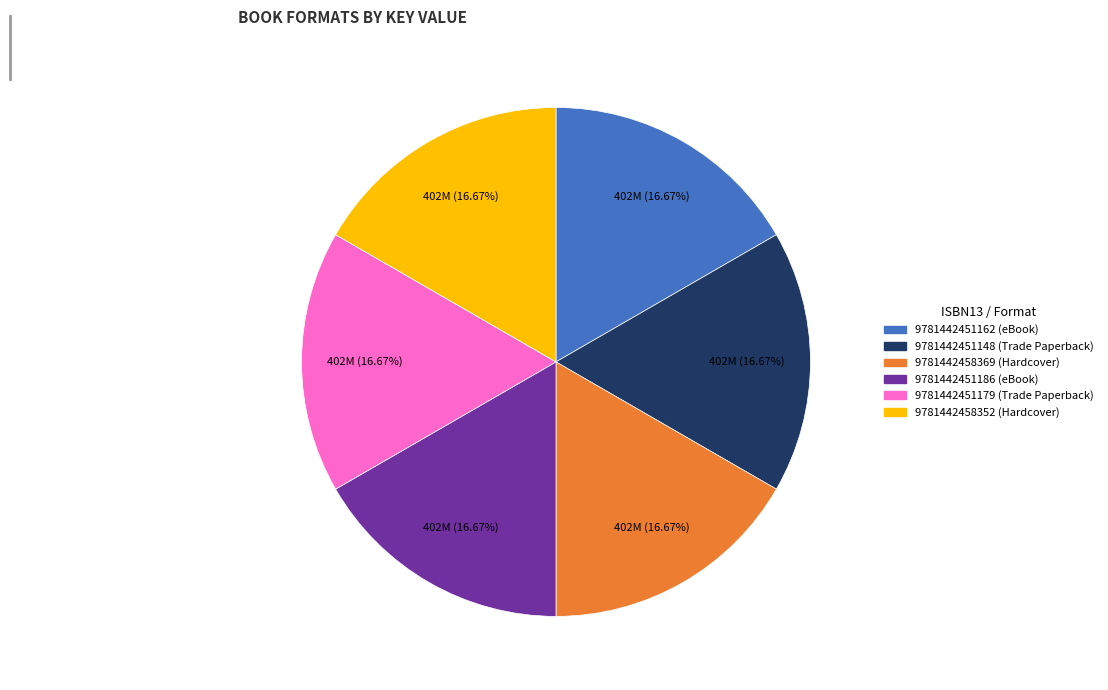

Combined, do 9781442451186 (eBook) and 9781442458352 (Hardcover) account for over 50%?

No